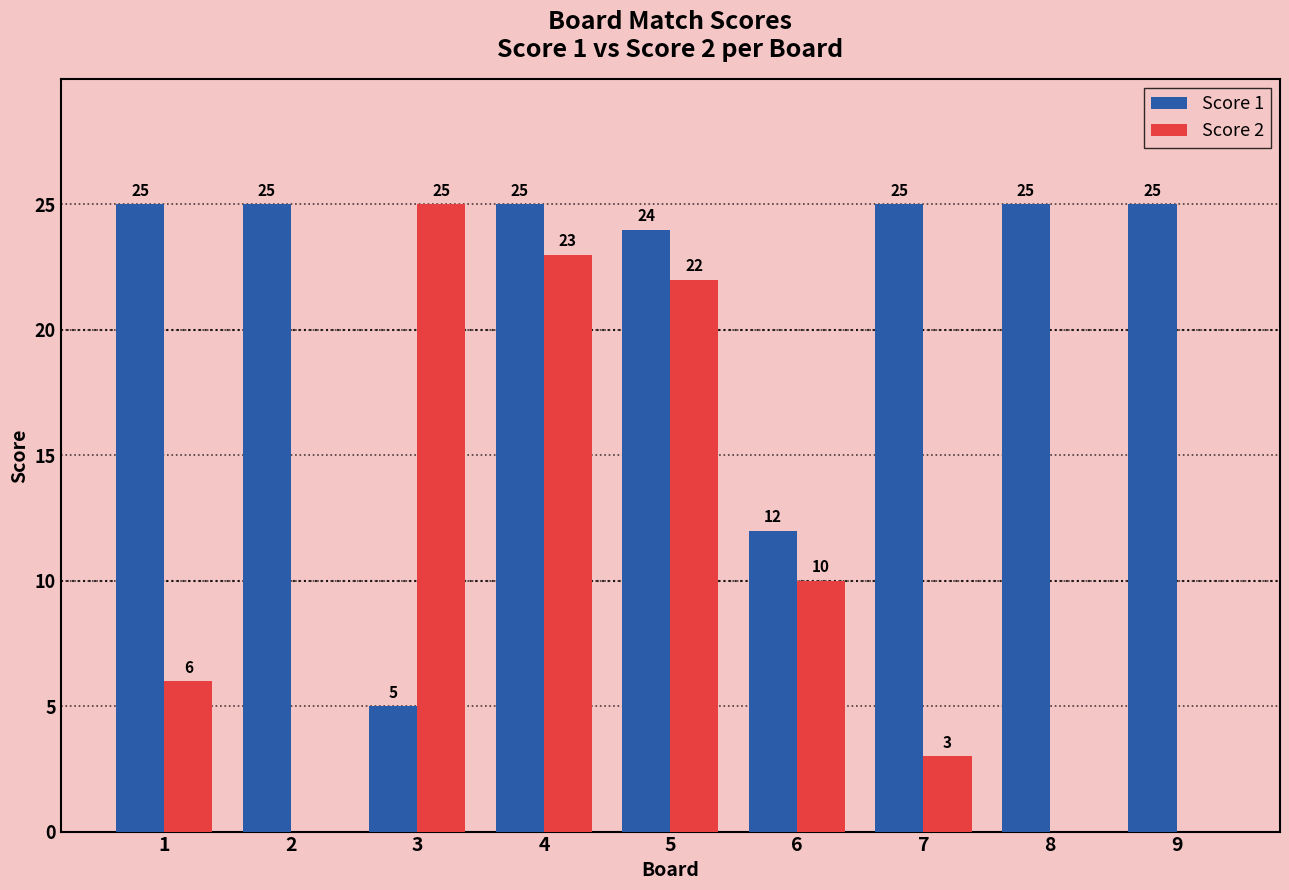

Reading left to right, transcribe all the data shown in this chart.

Score 1: 1=25	2=25	3=5	4=25	5=24	6=12	7=25	8=25	9=25
Score 2: 1=6	2=0	3=25	4=23	5=22	6=10	7=3	8=0	9=0